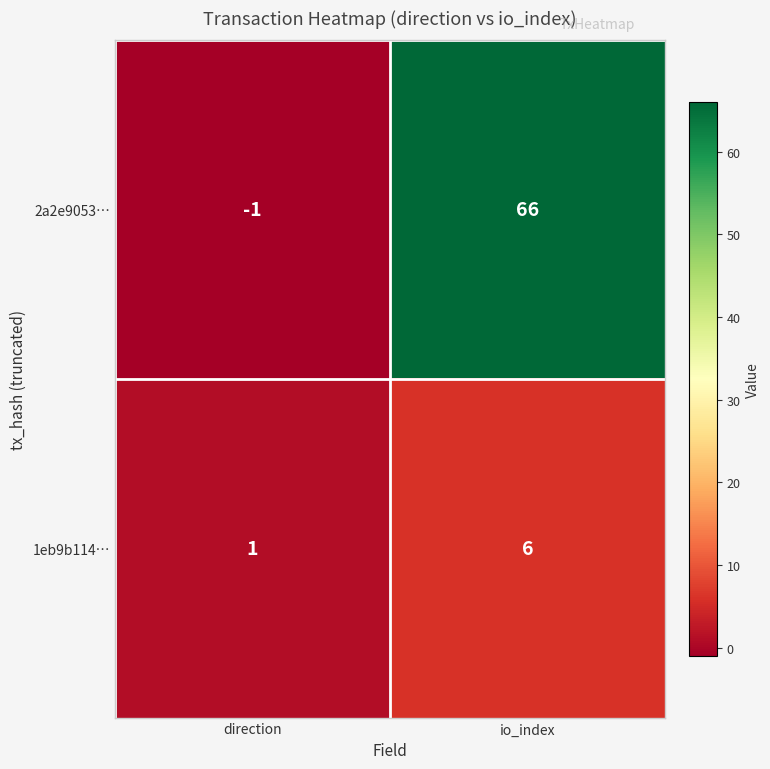

List the series in order of their peak value, lowest first.

1eb9b114…, 2a2e9053…